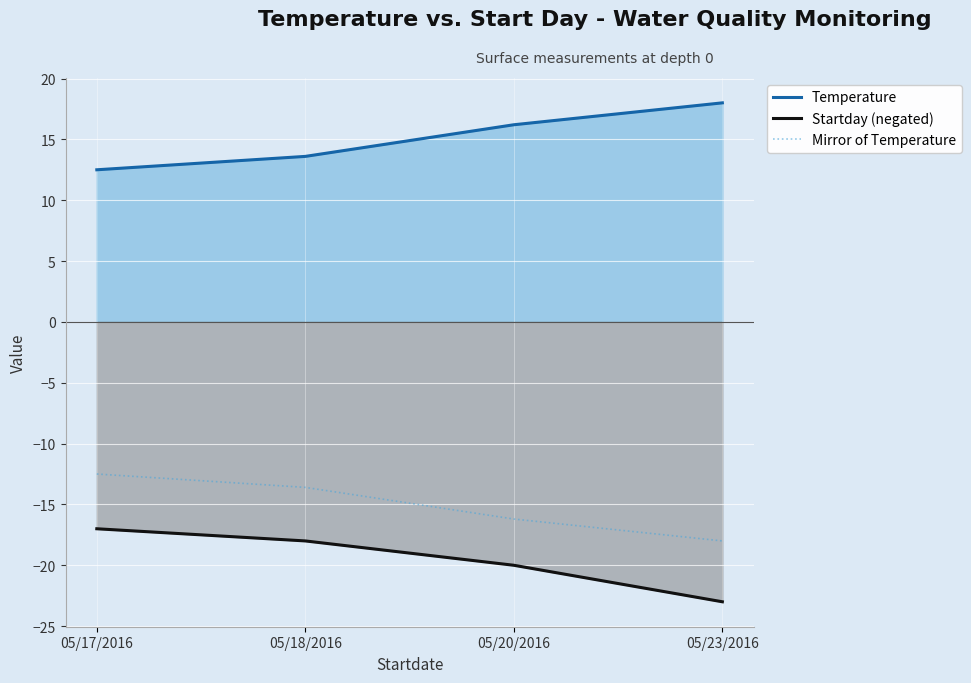

What is the spread (max minus min) of values at 05/23/2016?

41.0